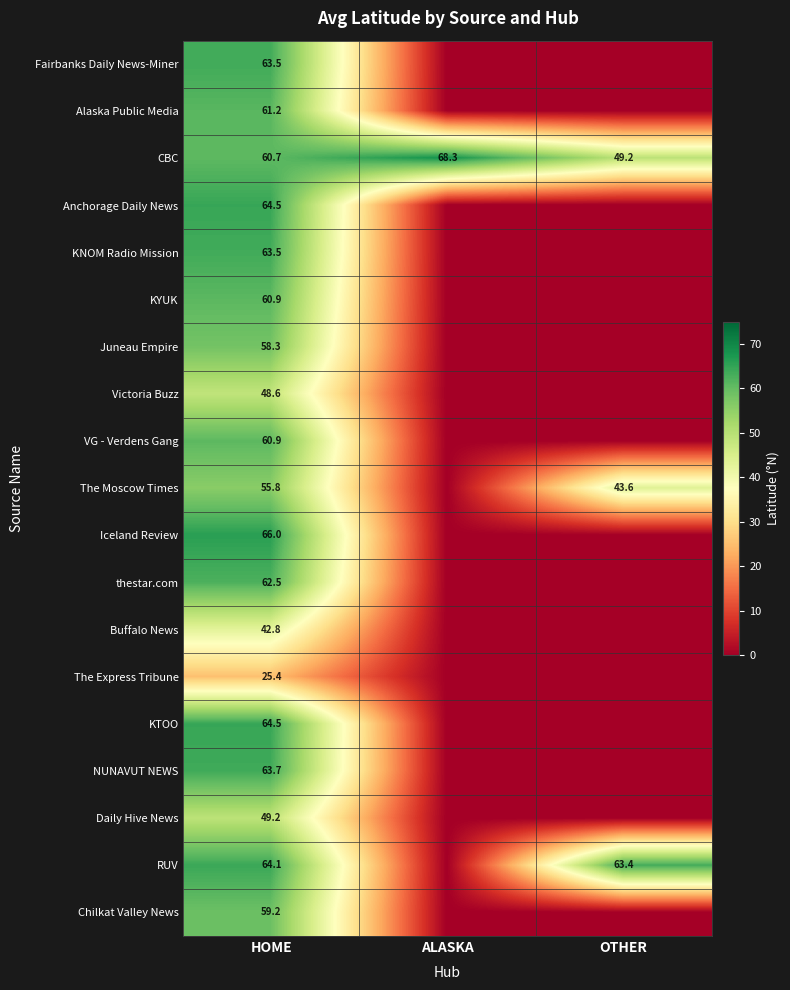

Rank the categories by CBC value from highest to lowest.

ALASKA, HOME, OTHER